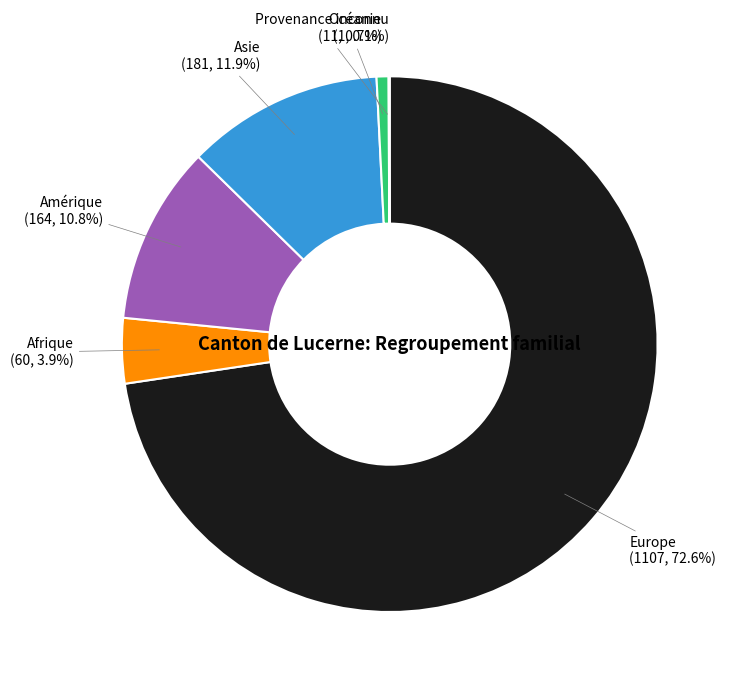

Do Océanie and Europe together represent more than half of the pie?

Yes